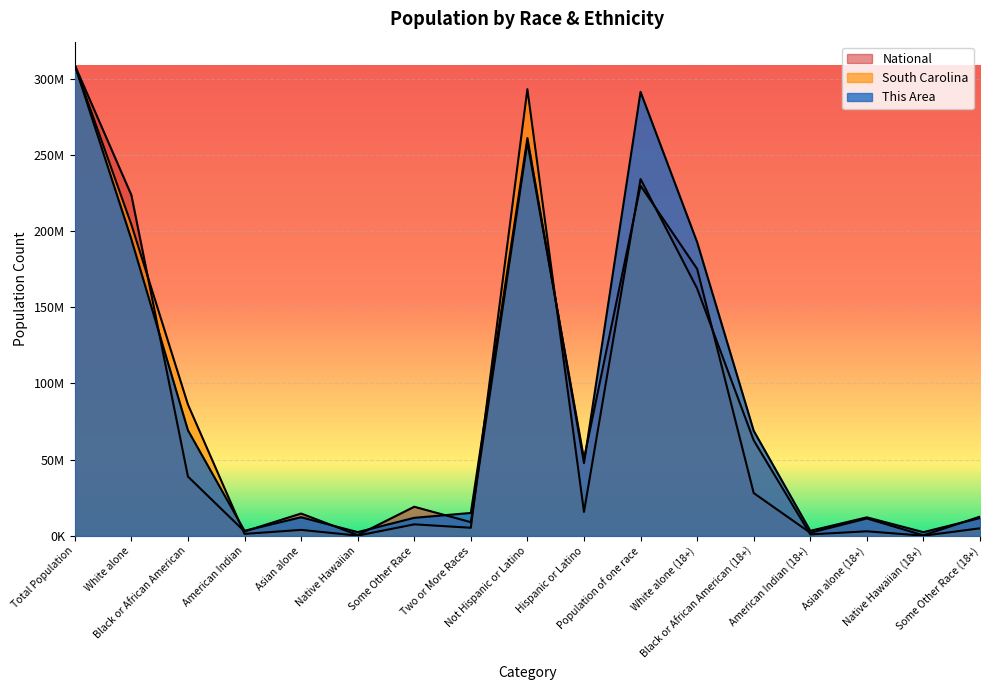

Does the chart display data point markers on the line(s)?

No